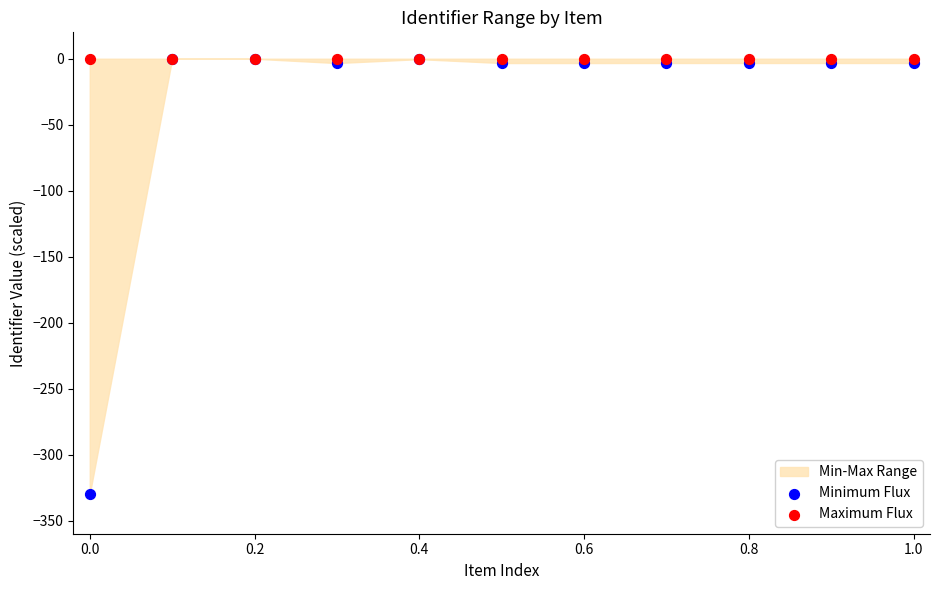

Which series has the widest spread of Y values?

Minimum Flux